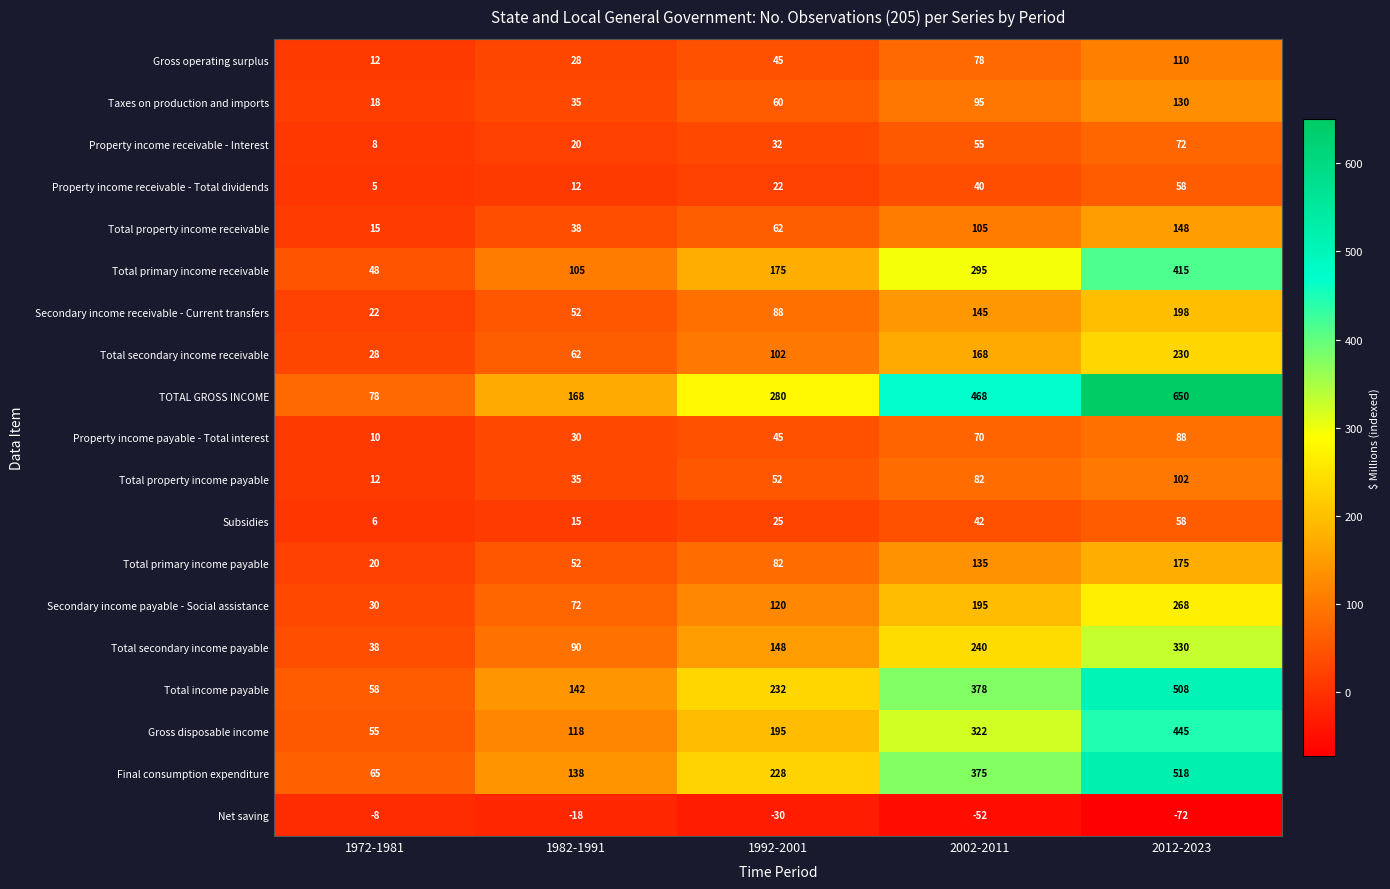

Is it true that Total primary income receivable equals 184 at 2002-2011?

False